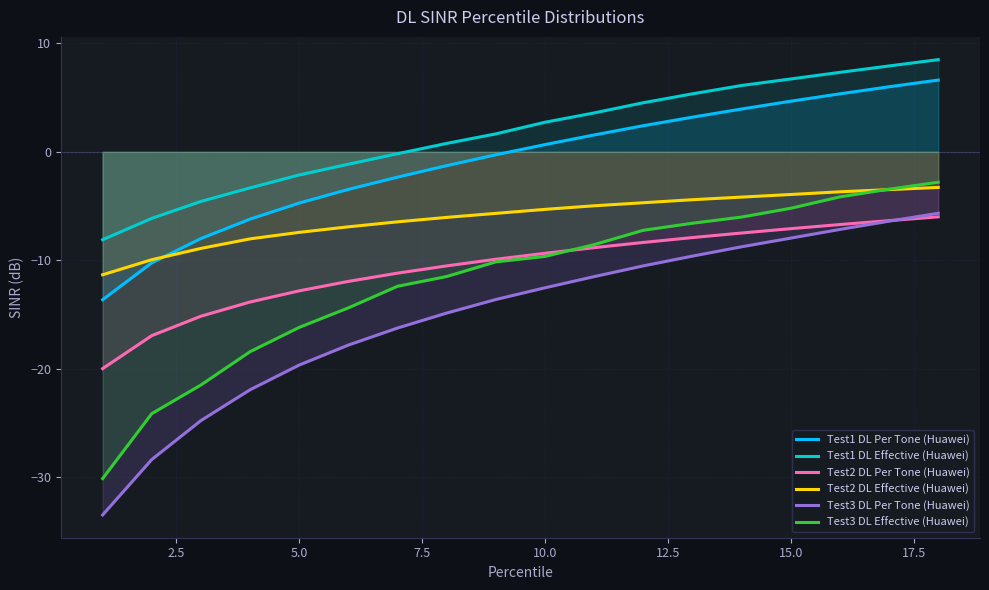

True or false: Test1 DL Effective (Huawei) and Test2 DL Per Tone (Huawei) cross at least once.

False